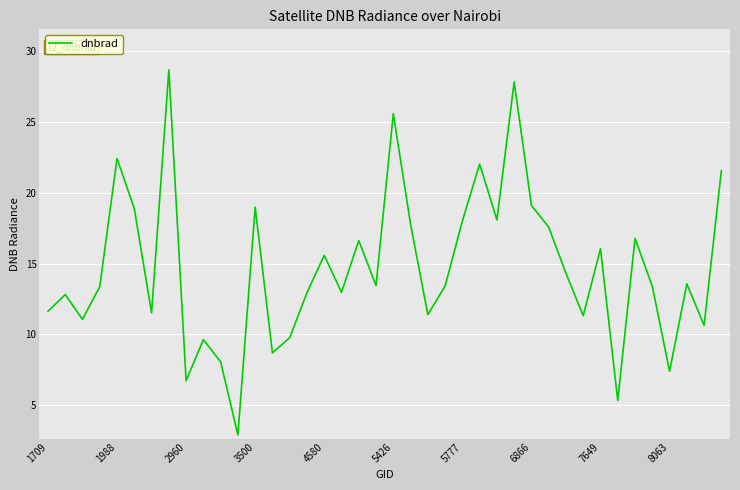

What is the difference between the maximum and minimum values?

25.8